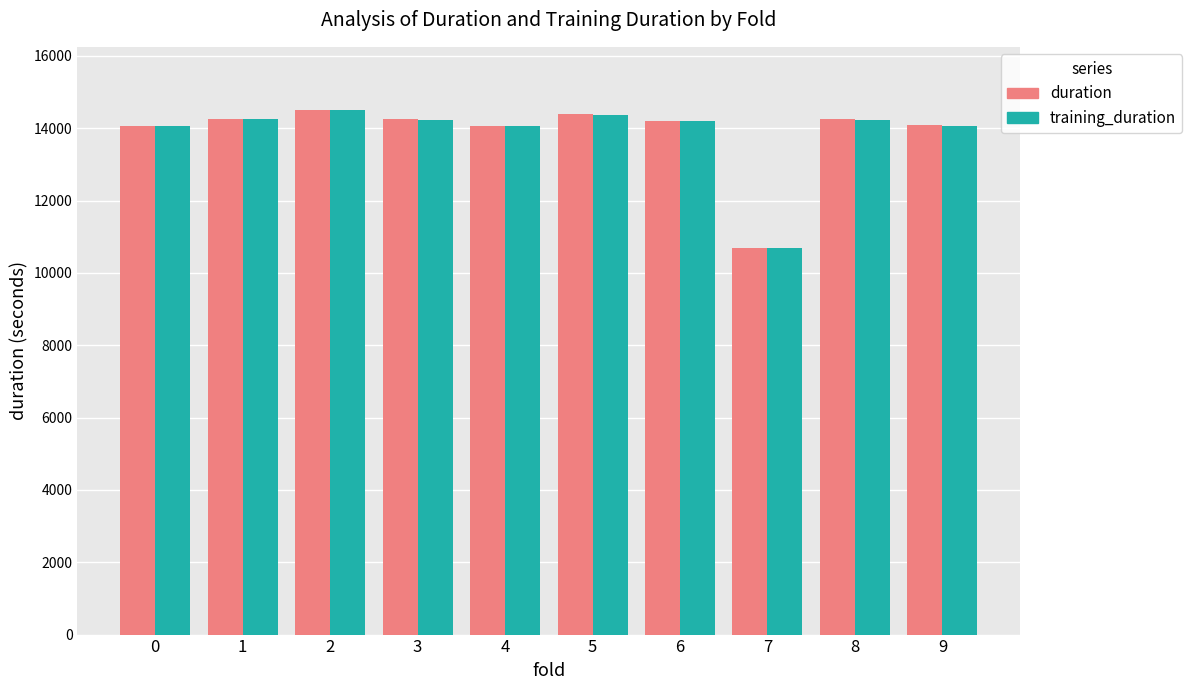

At which label does duration reach its minimum?

7